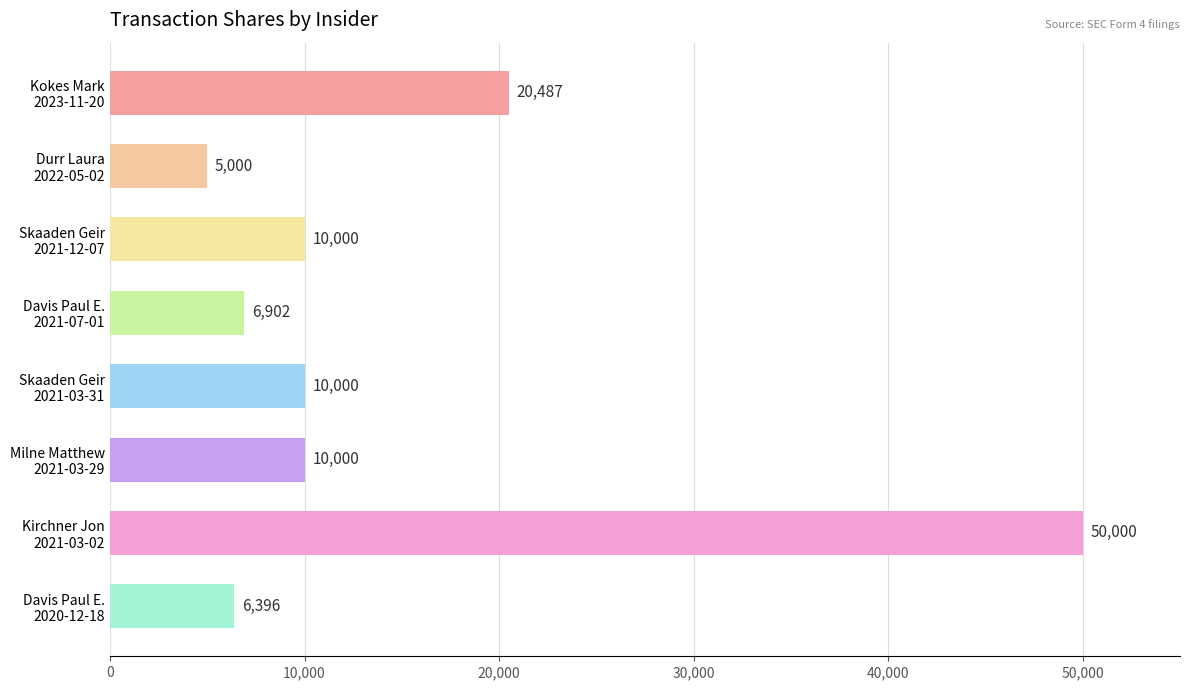

What is the difference between the maximum and minimum values?

45000